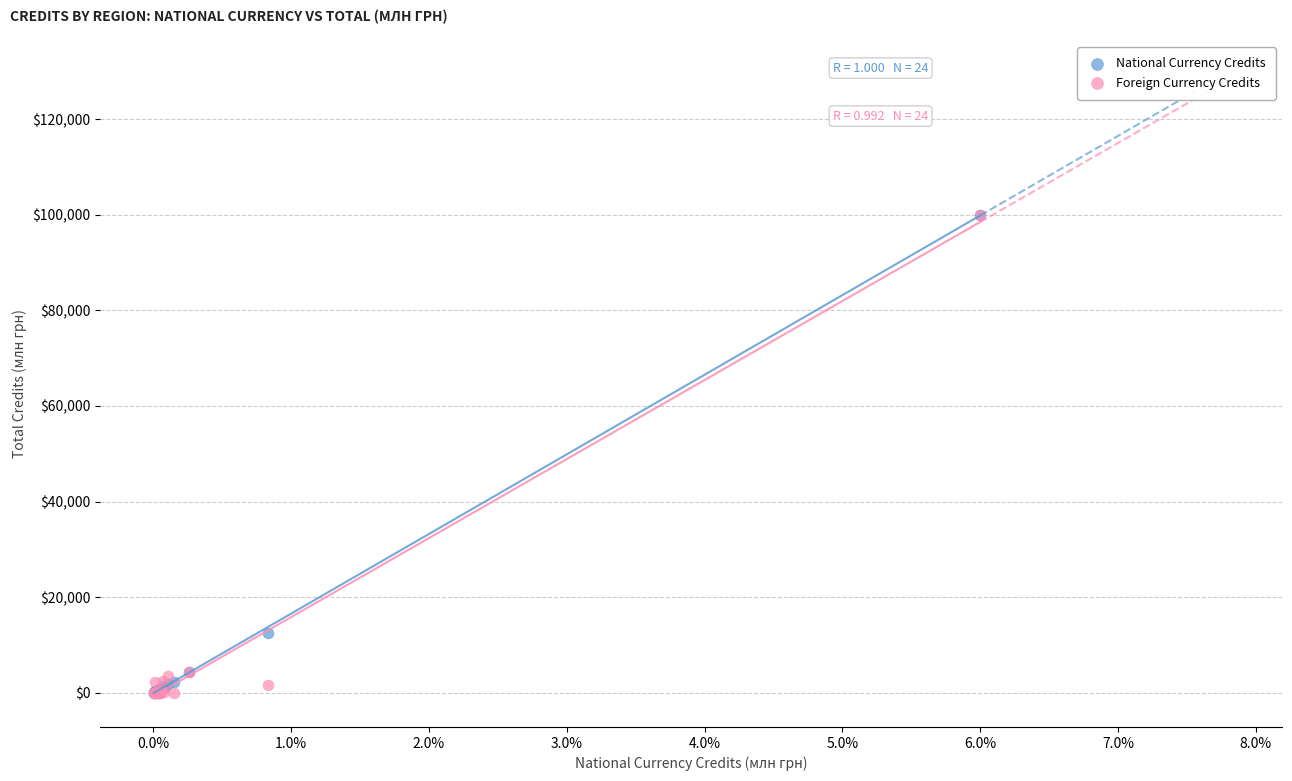

Across all series, what Y value is closest to 50000?

12544.5